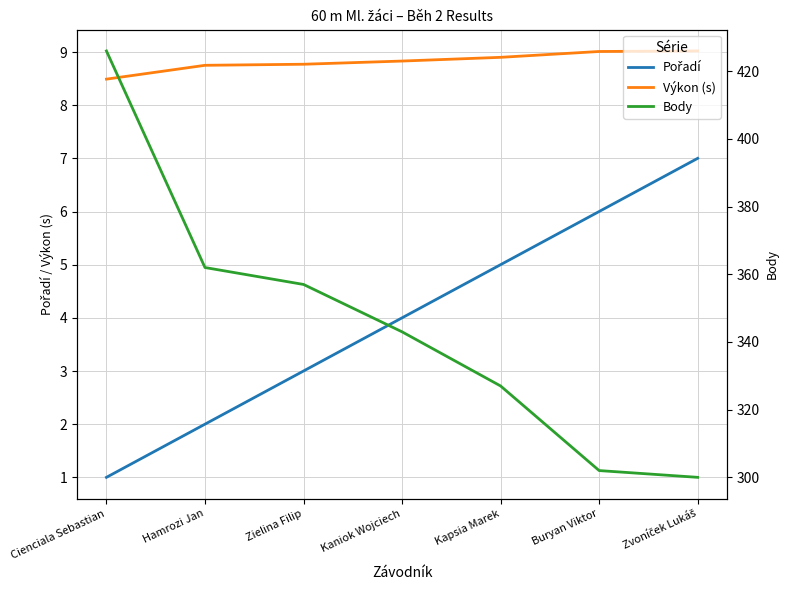

True or false: Body has more than 0 interior local peaks.

False